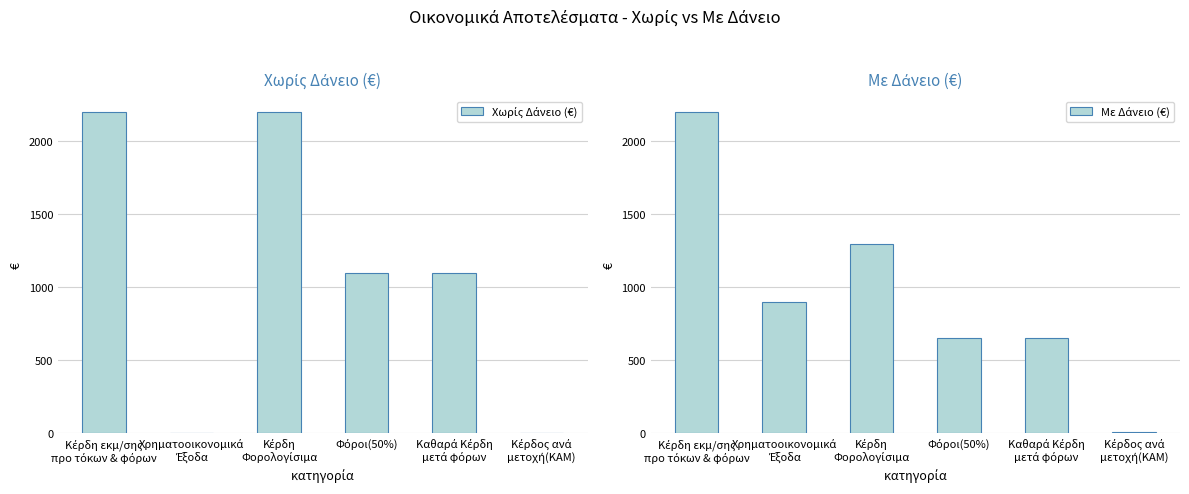

Which series has the largest total across all categories?

Χωρίς Δάνειο (€)